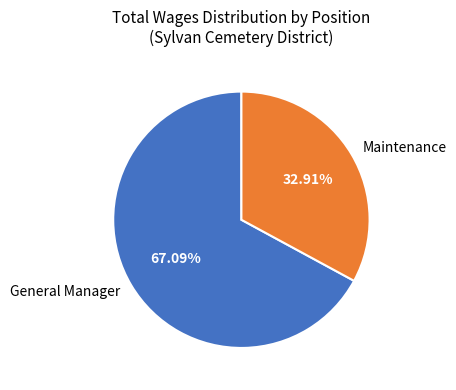

What percentage is the Maintenance slice, to the nearest percent?

33%